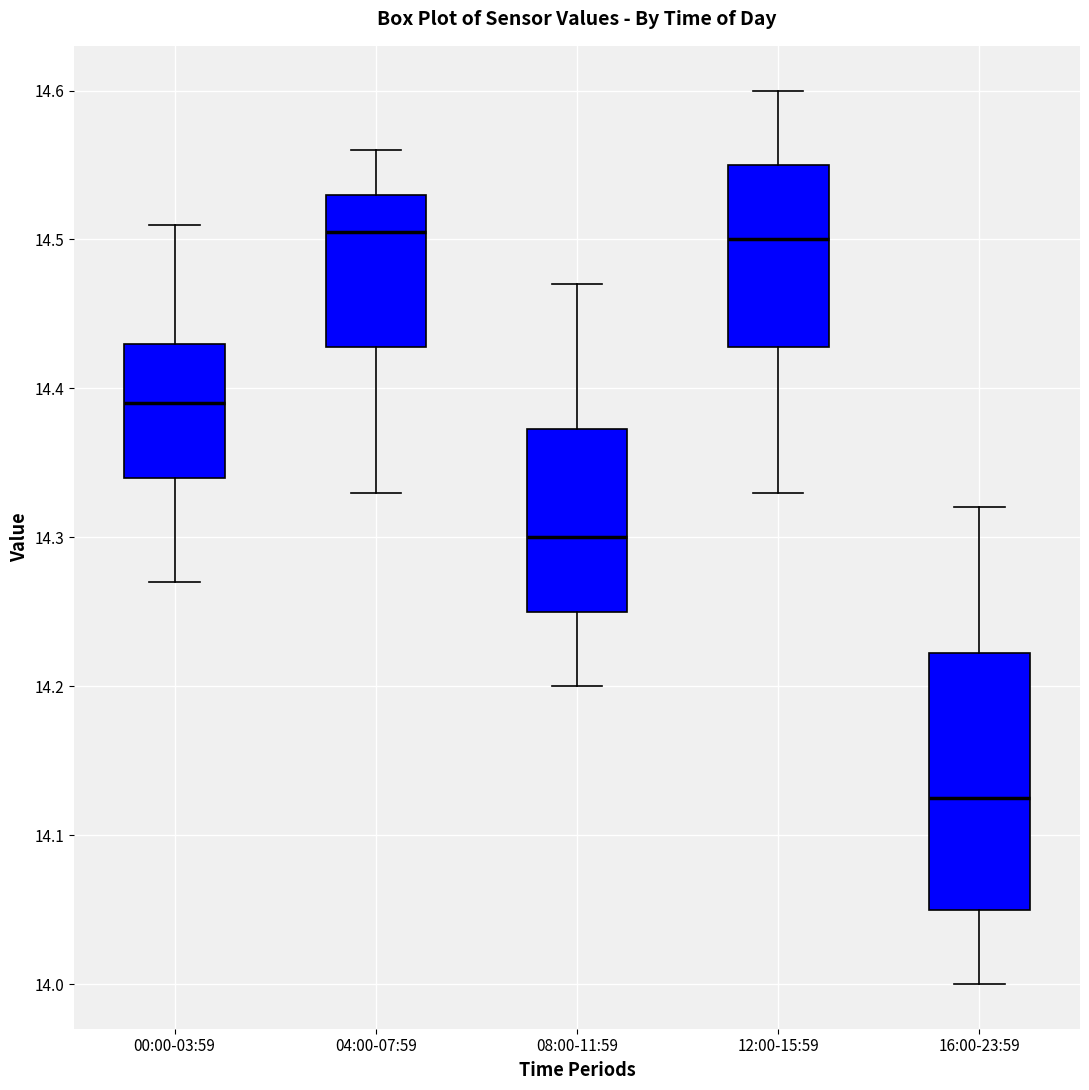

Which box is the tallest, from its lower edge to its upper edge?

16:00-23:59